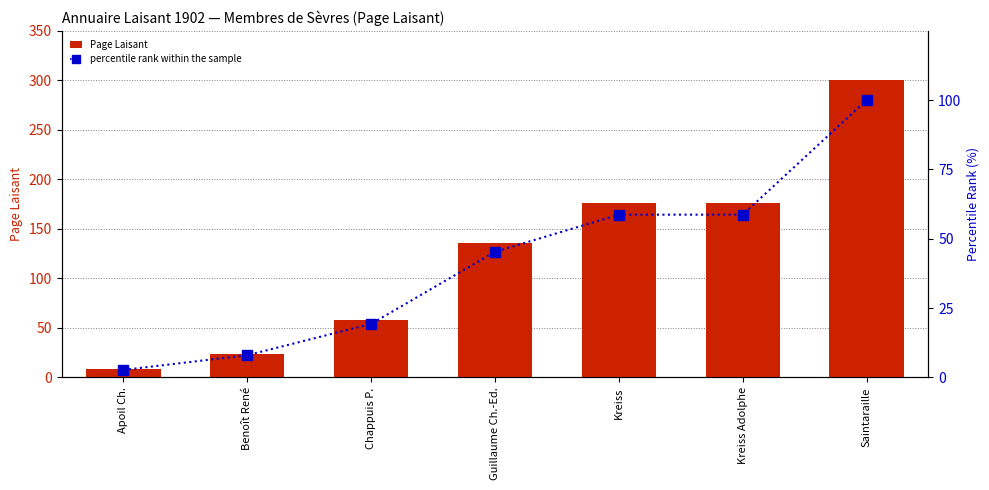

The percentile rank within the sample series shows 59.5 at Saintaraille. True or false?

False